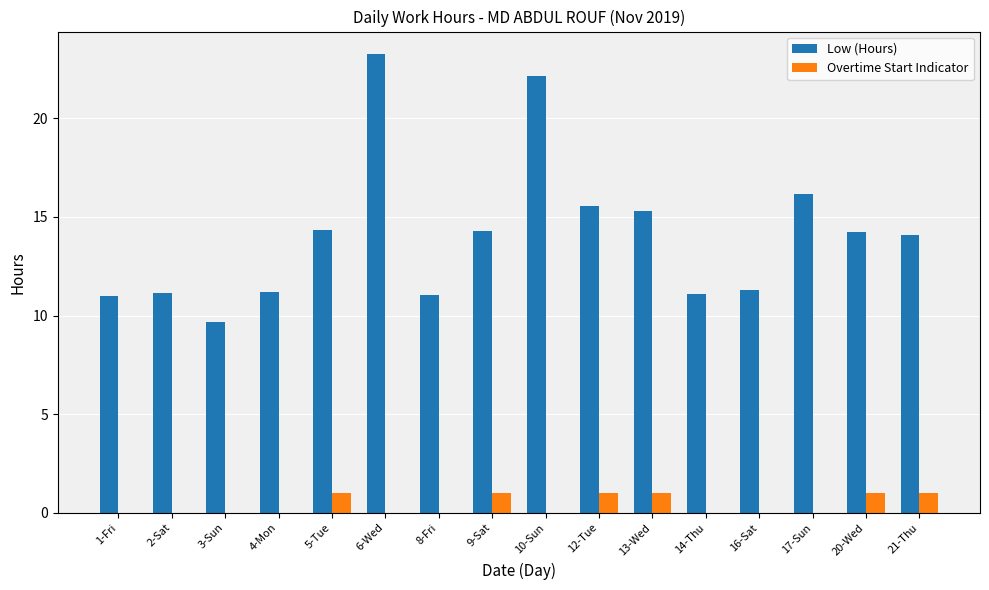

Which series has the largest total across all categories?

Low (Hours)